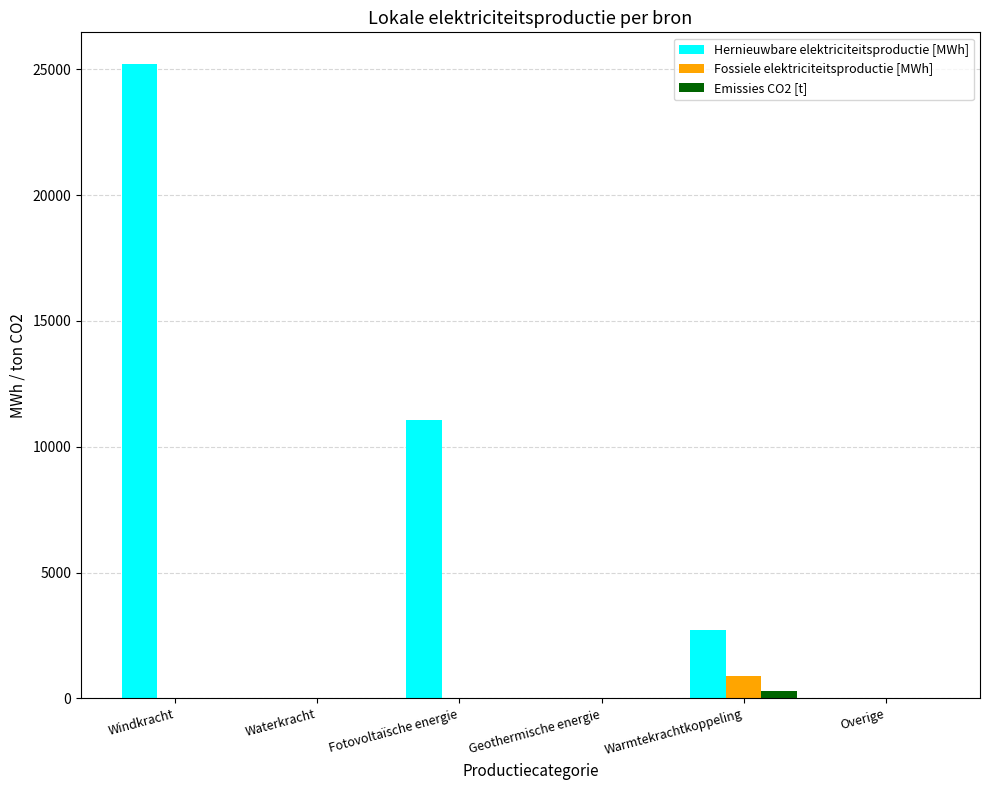

What are all the series names shown in the legend?

Hernieuwbare elektriciteitsproductie [MWh], Fossiele elektriciteitsproductie [MWh], Emissies CO2 [t]